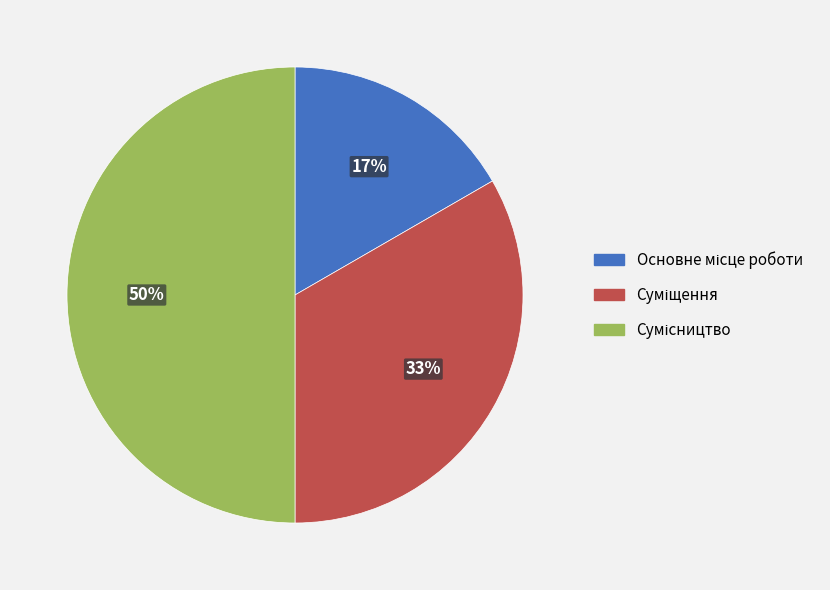

To the nearest percent, what is the average slice percentage?

33%